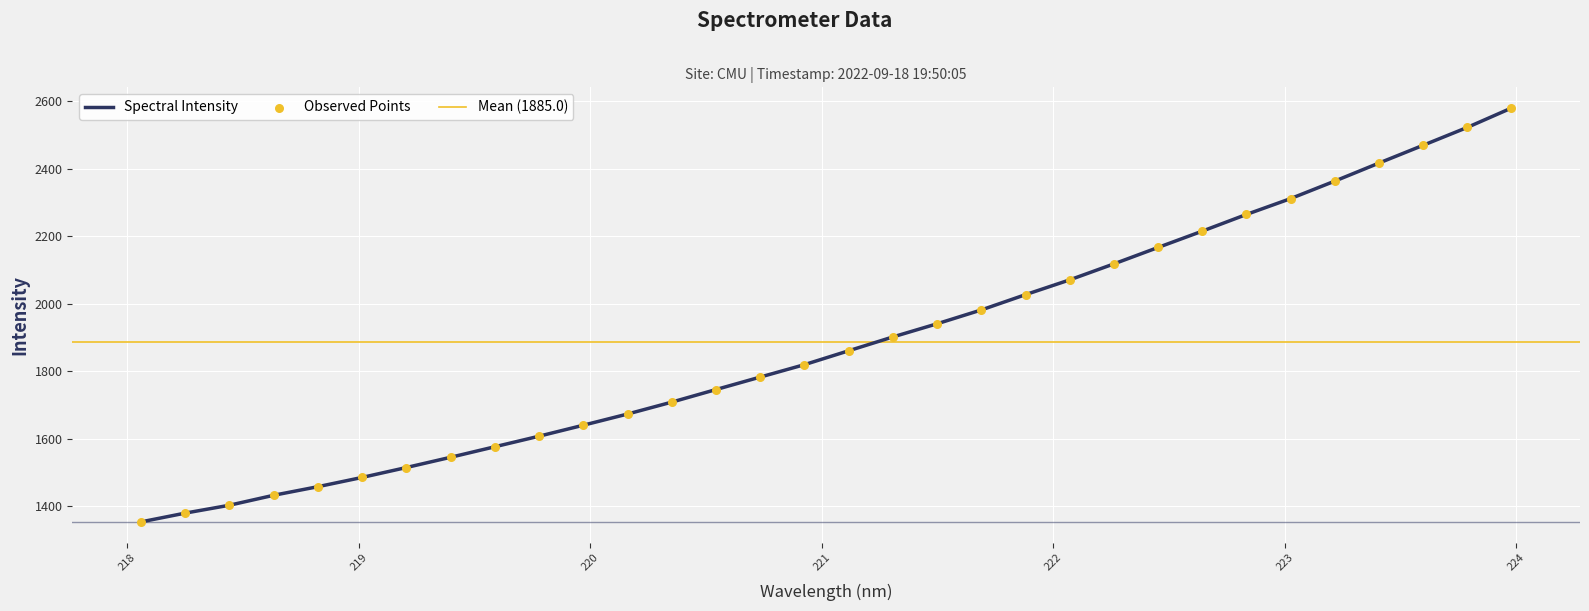

What is the lowest value of the Spectral Intensity series?

1352.7